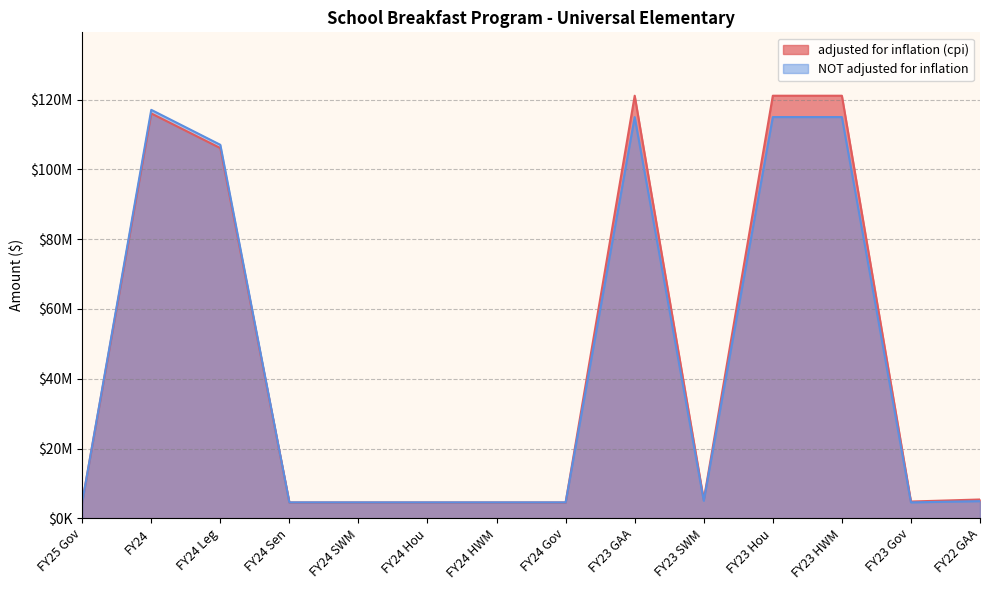

List the series in order of their overall mean, lowest first.

NOT adjusted for inflation, adjusted for inflation (cpi)